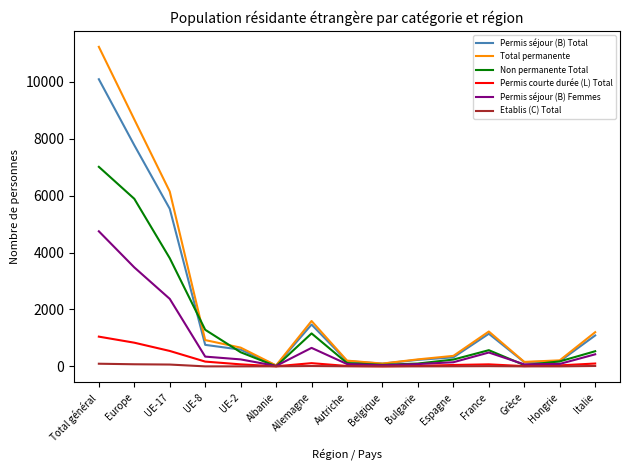

Is the value of Non permanente Total at Belgique greater than the value of Permis séjour (B) Total at Bulgarie?

No